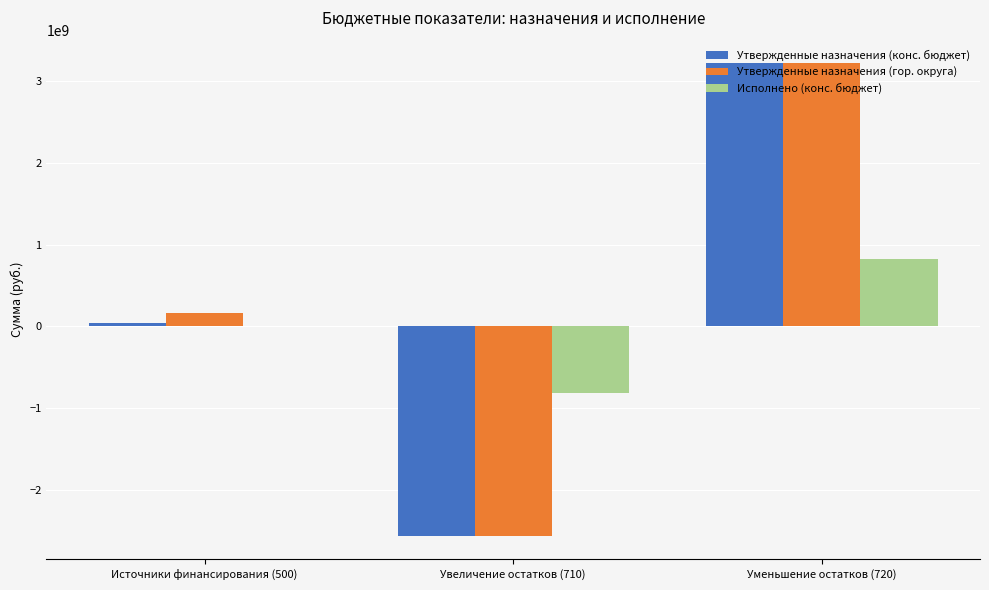

Between Источники финансирования (500) and Уменьшение остатков (720), which series saw the biggest shift?

Утвержденные назначения (конс. бюджет)